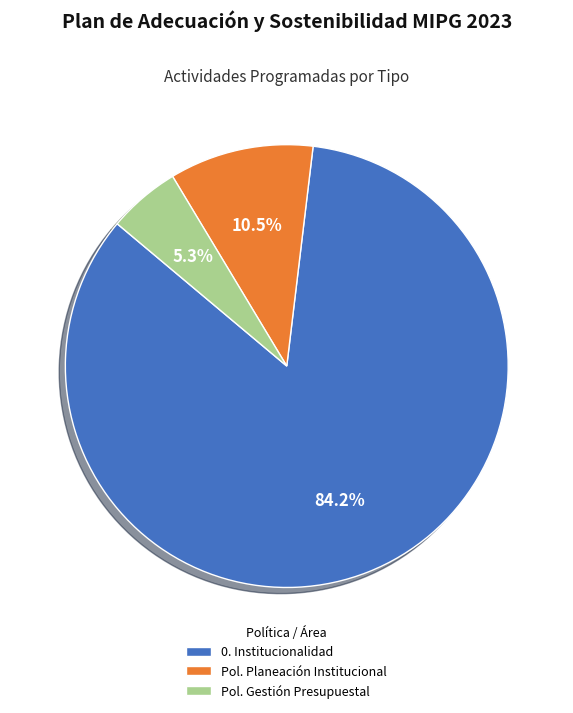

Does Pol. Planeación Institucional represent more than half of the total?

No